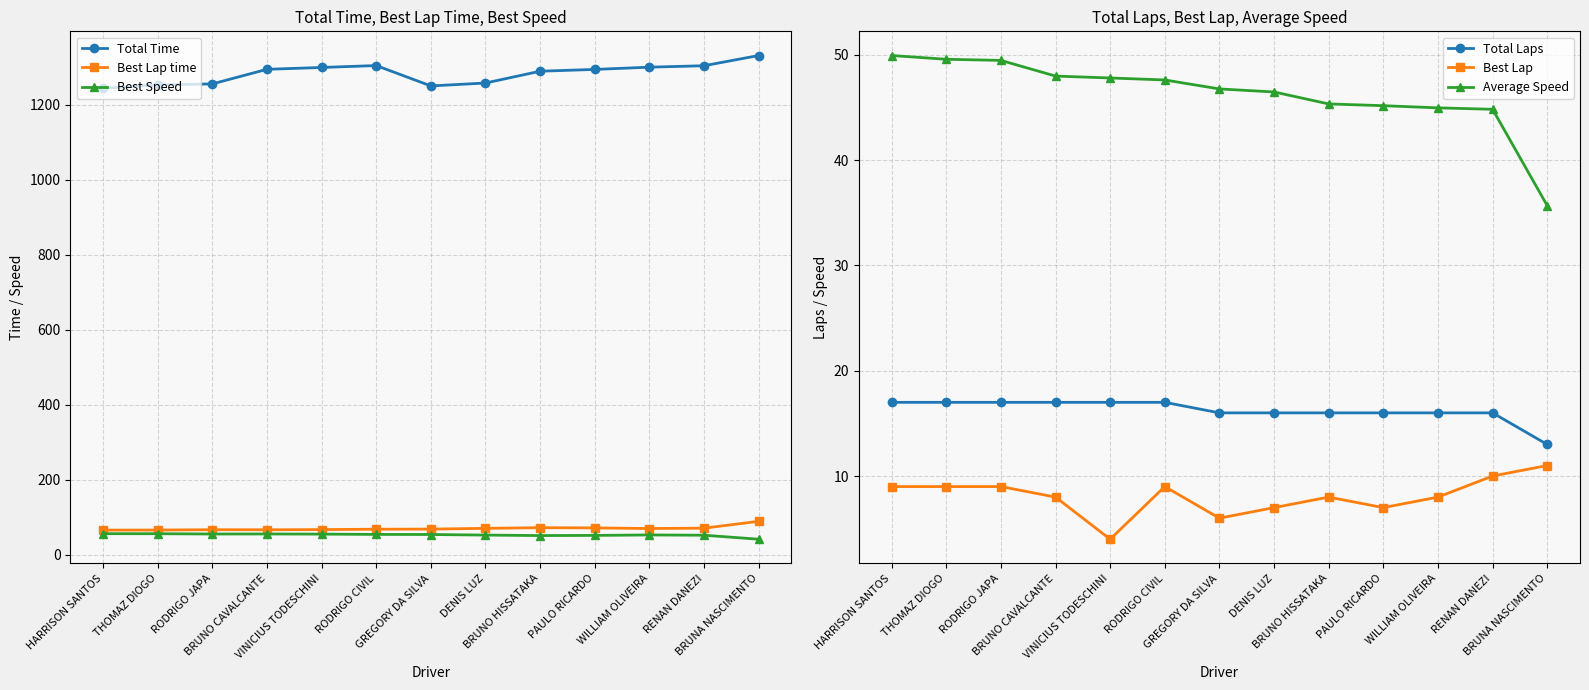

What is the minimum value for Total Laps?

13.0